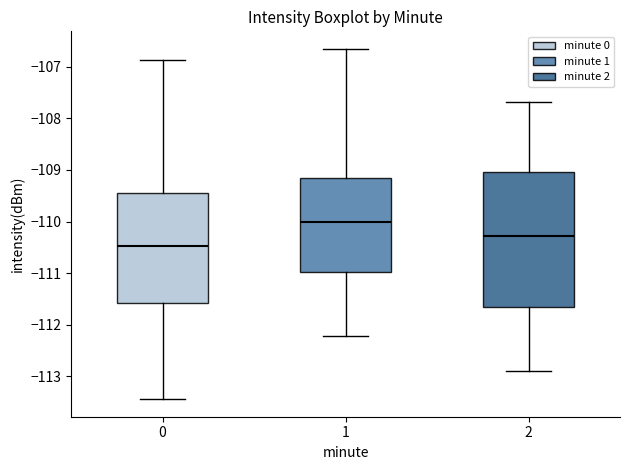

Reading left to right, transcribe this box plot: for each box, give where its median line is, the range the box spans, and where its two whiskers end, as read against the y-axis. The values are not printed on the chart, so give them approximately, as read against the axis.

0: median -110.5, box -111.6 to -109.5, whiskers -113.4 to -106.9
1: median -110.0, box -111.0 to -109.1, whiskers -112.2 to -106.7
2: median -110.3, box -111.7 to -109.0, whiskers -112.9 to -107.7